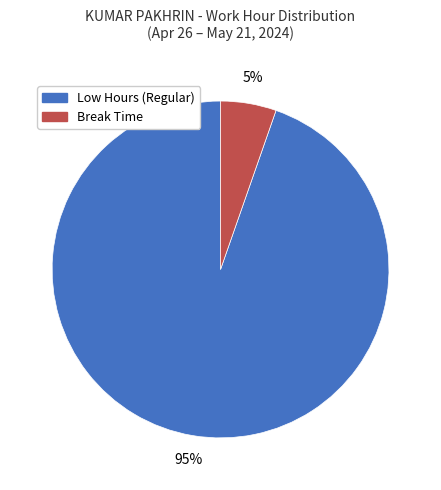

What is the largest slice in the pie chart?

Low Hours (Regular)